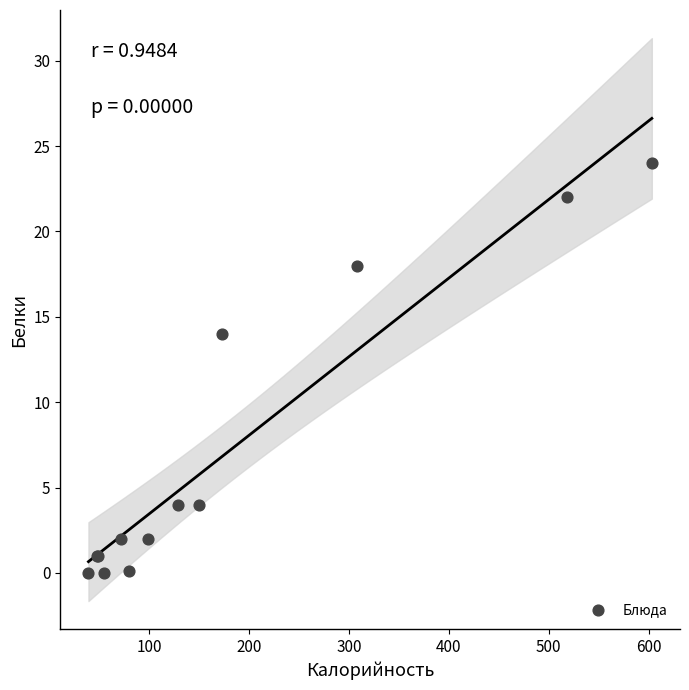

What Y value in the scatter plot is closest to 12?

14.0